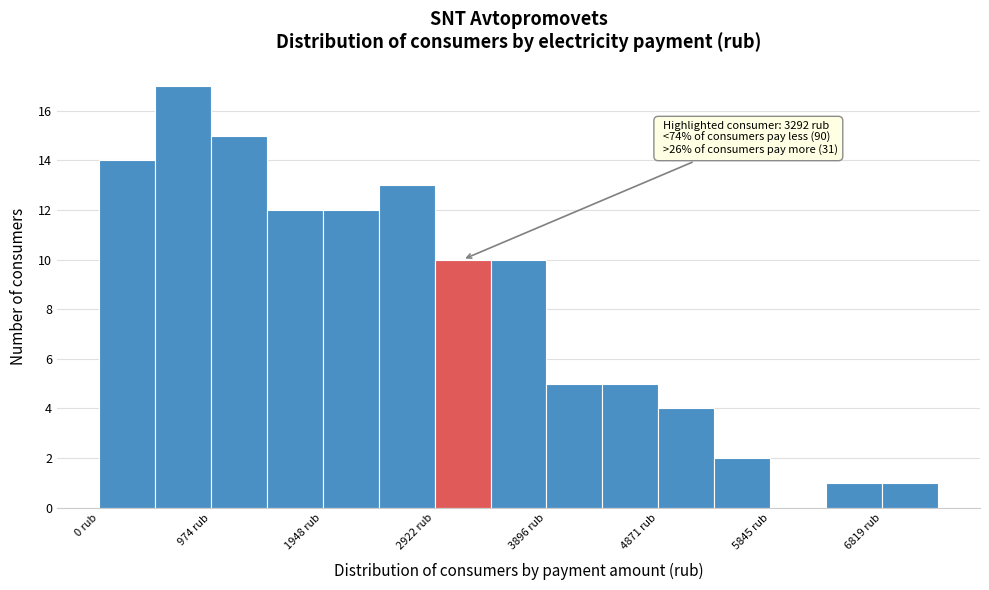

Over which range of the x-axis is the bar tallest?

500 to 1000